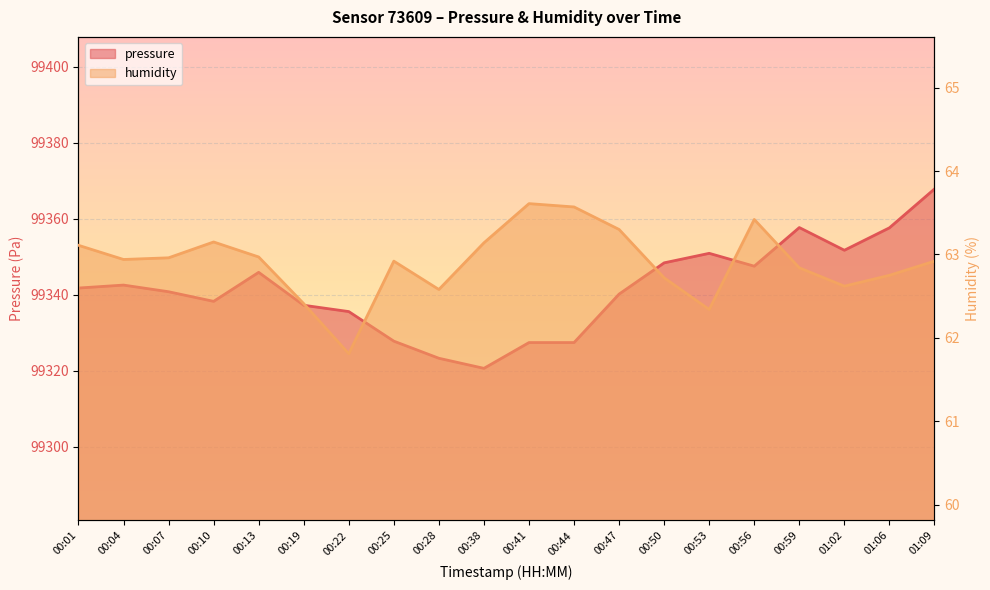

How many values in the pressure series exceed 99341?

10